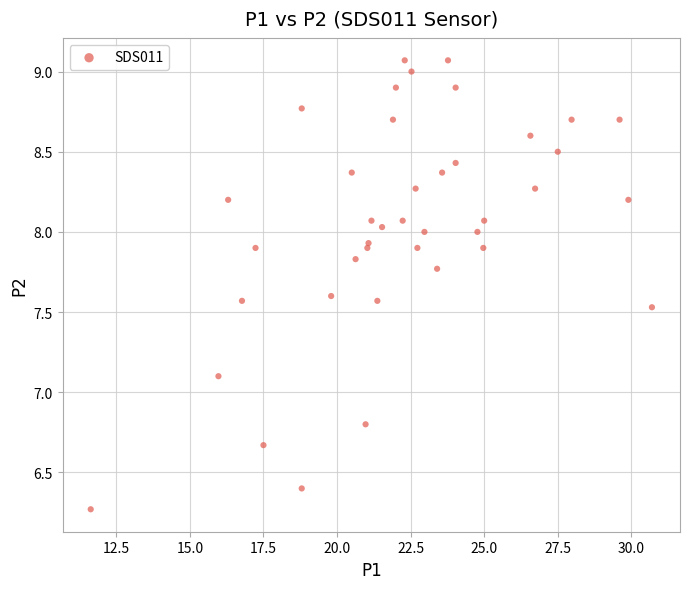

What Y value in the scatter plot is closest to 7?

7.1